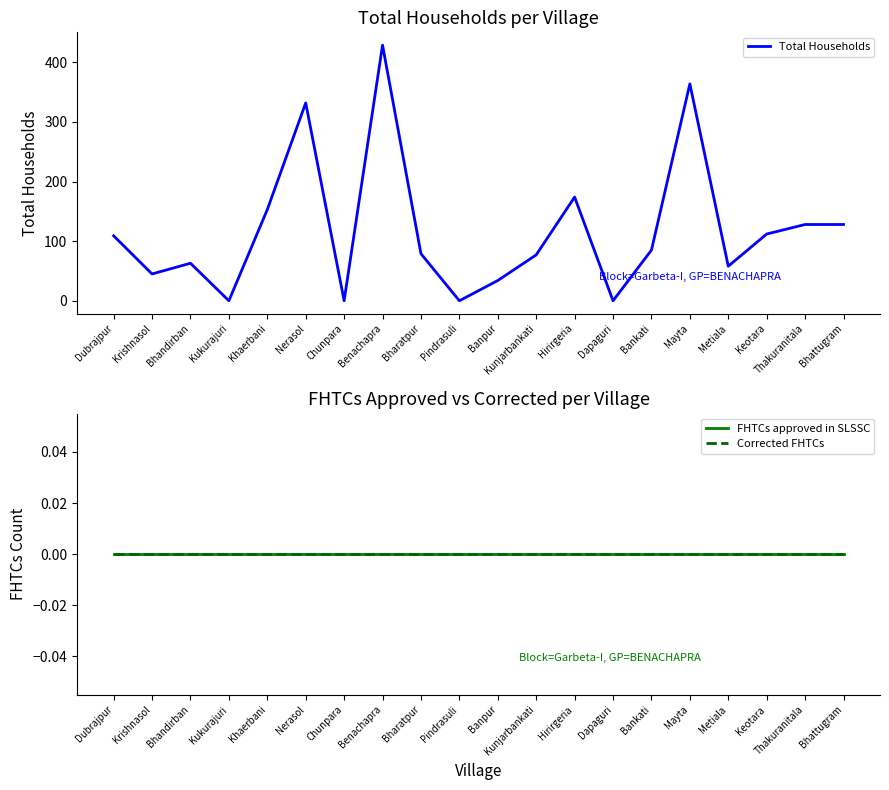

True or false: Corrected FHTCs and Total Households cross at least once.

False